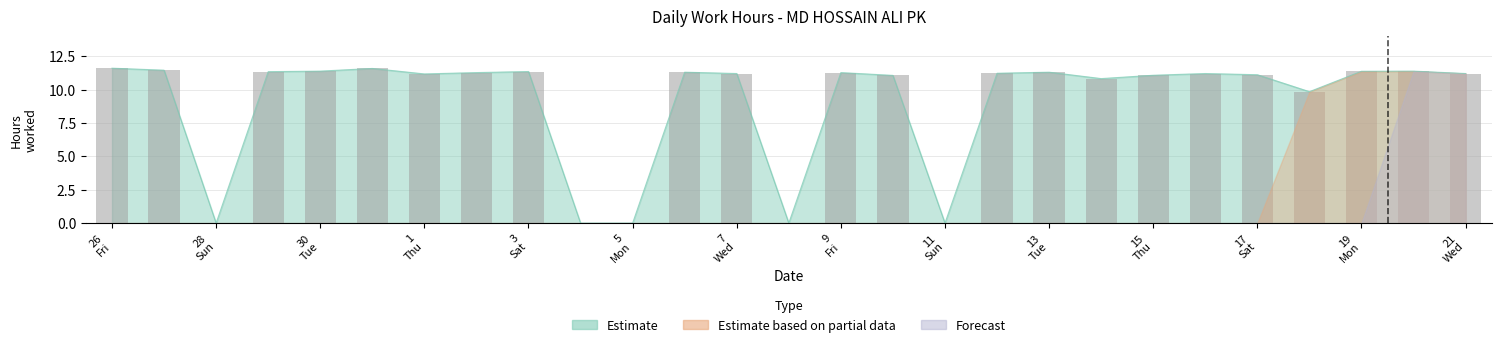

Is it true that Forecast equals 0.0 at 17?

True